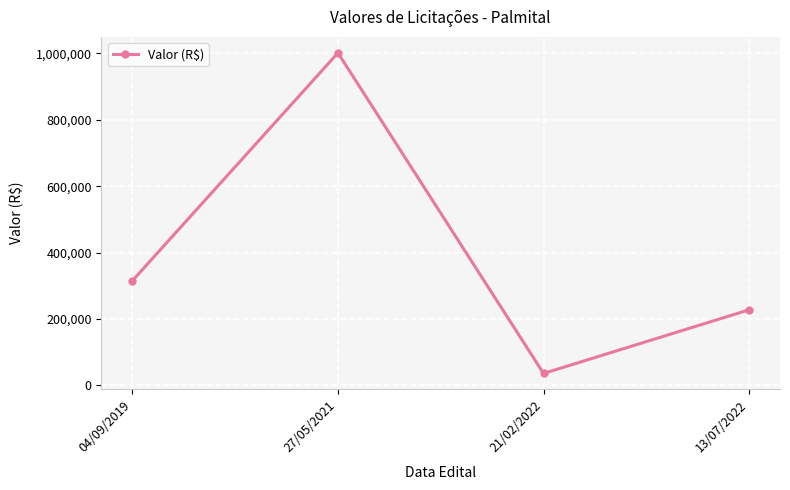

The chart shows a value of 667114.5 at 27/05/2021. True or false?

False